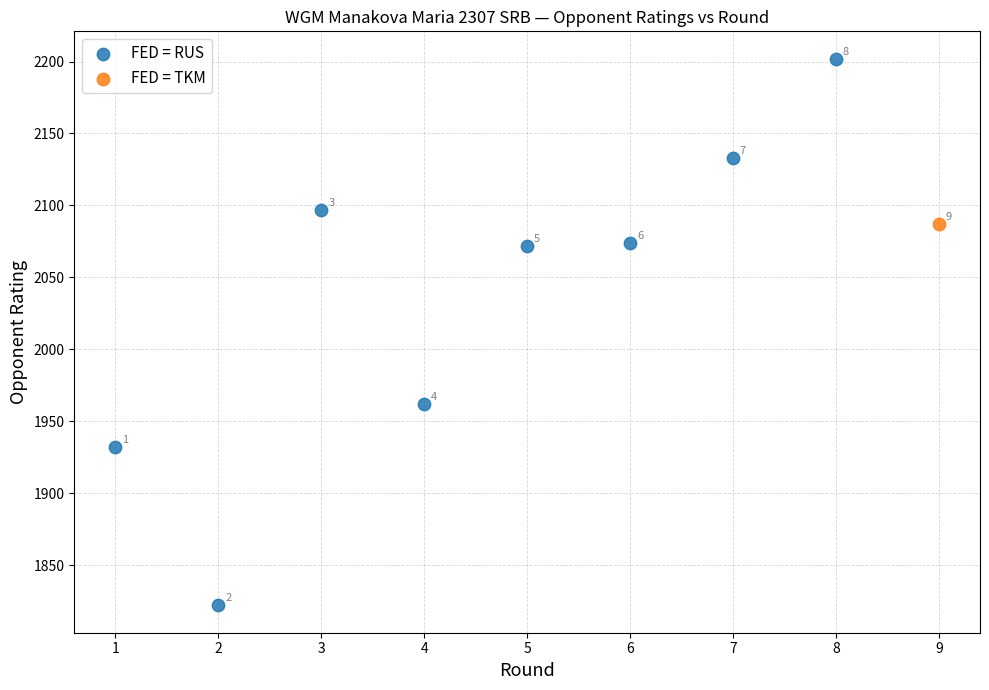

What are all the series names shown in the legend?

FED = RUS, FED = TKM